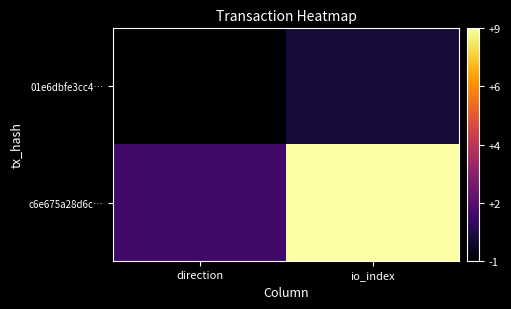

What is the greatest value displayed?

9